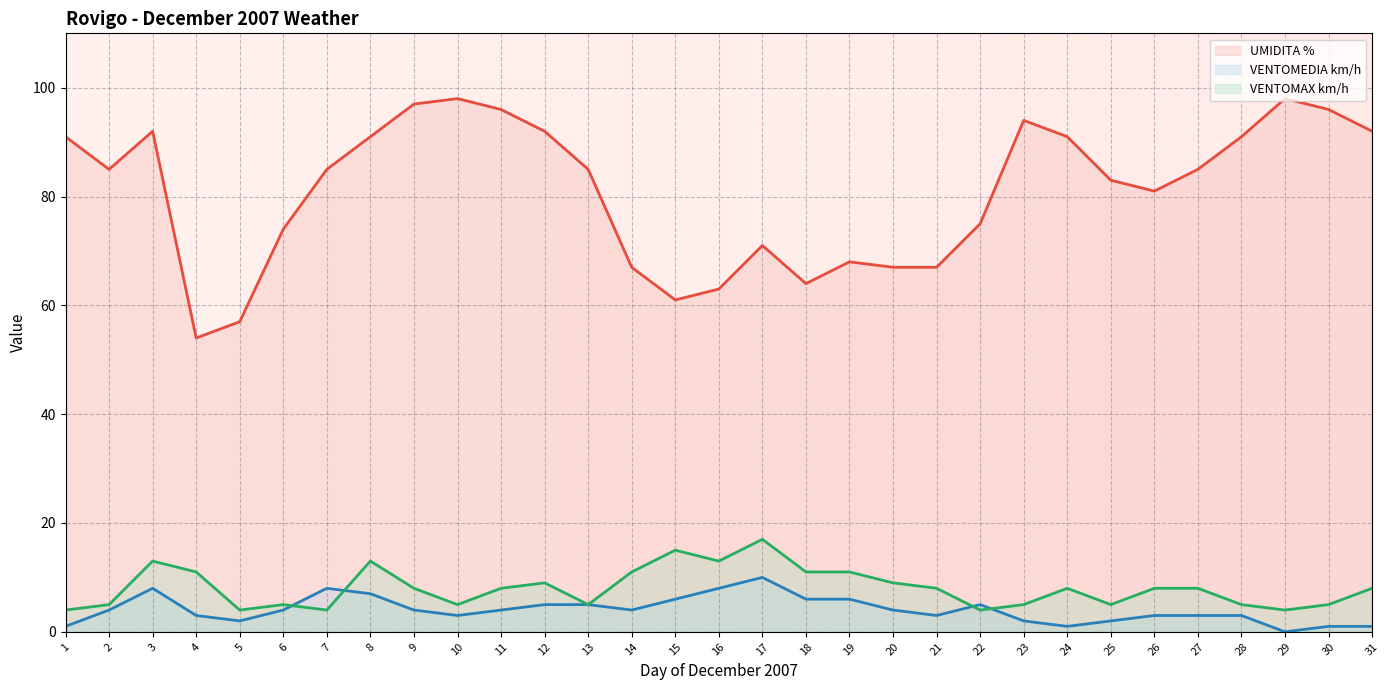

Is it true that UMIDITA % equals 13 at 4?

False